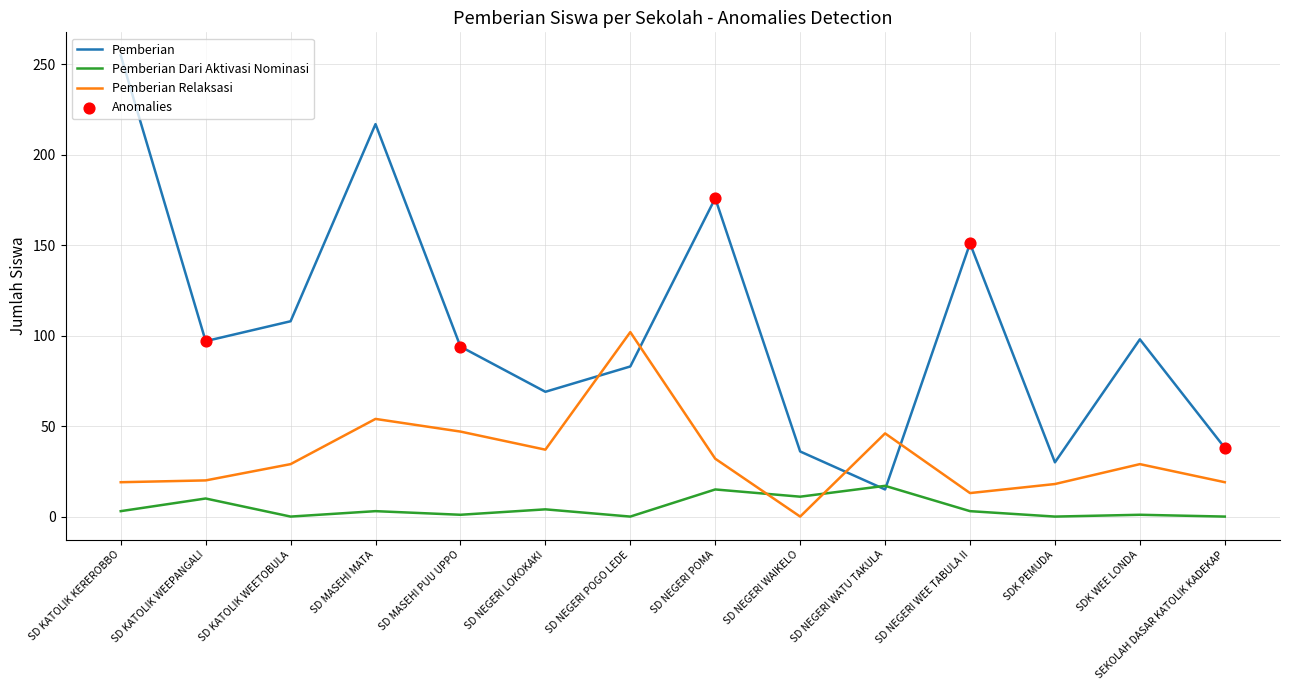

At how many categories does at least one series exceed 235?

1